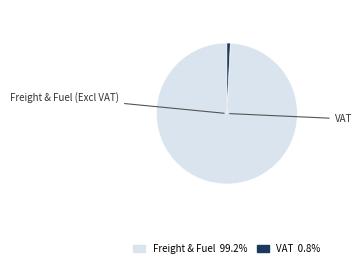

Is there a majority slice in this chart?

Yes